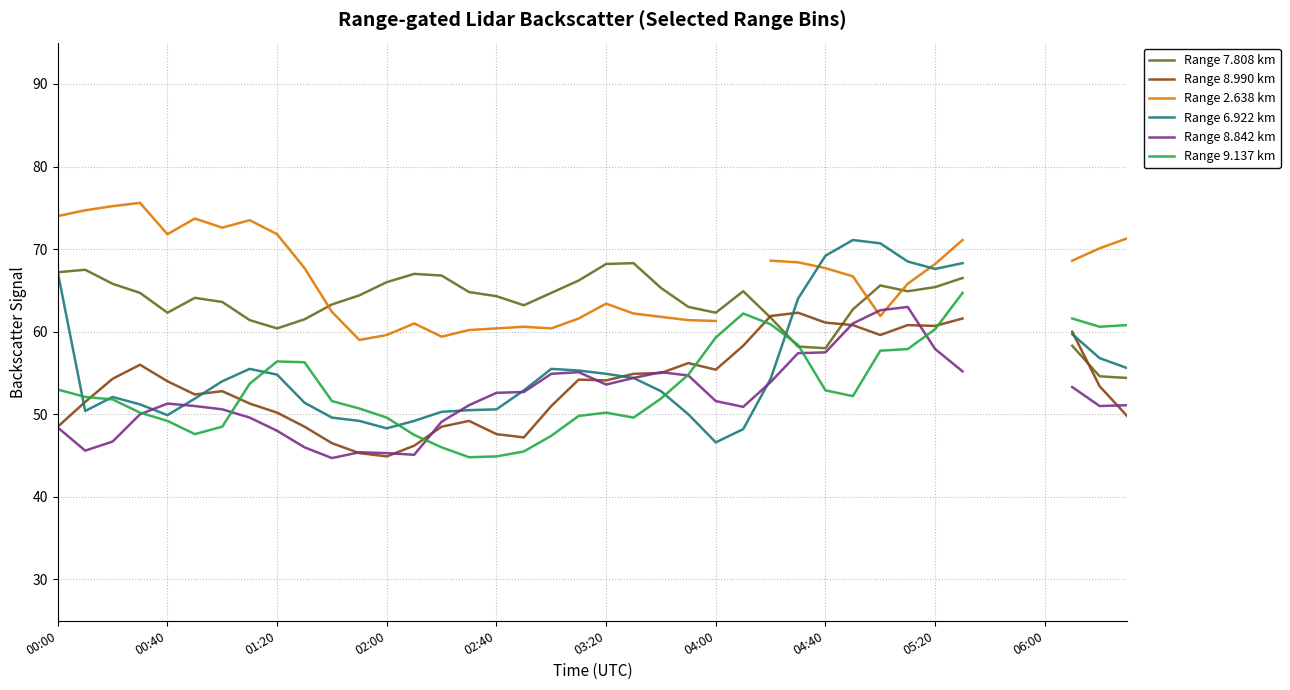

At how many categories does at least one series exceed 67?

23